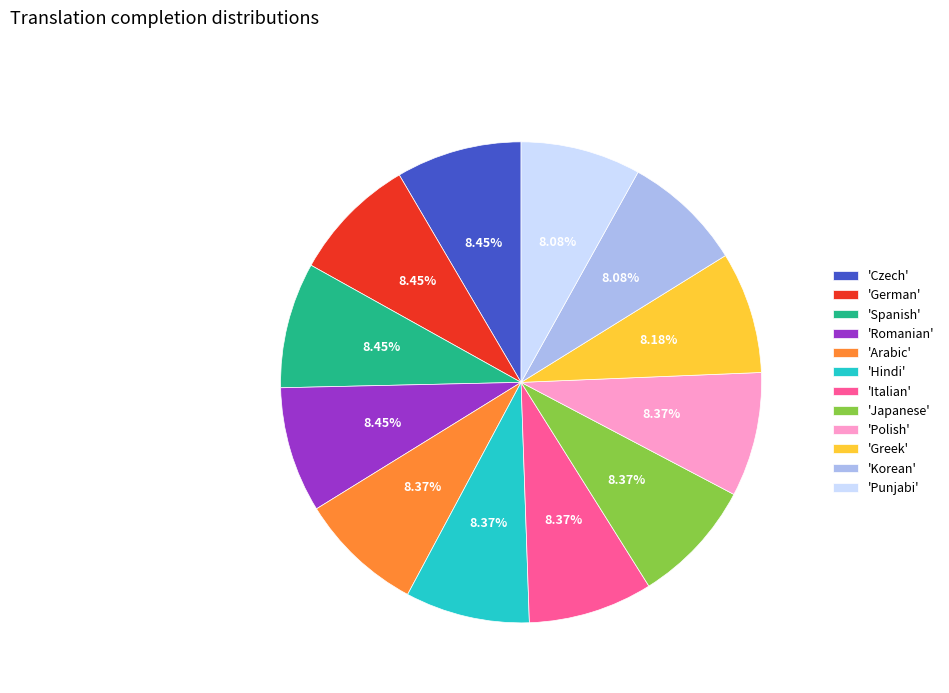

Does any single category account for the majority?

No